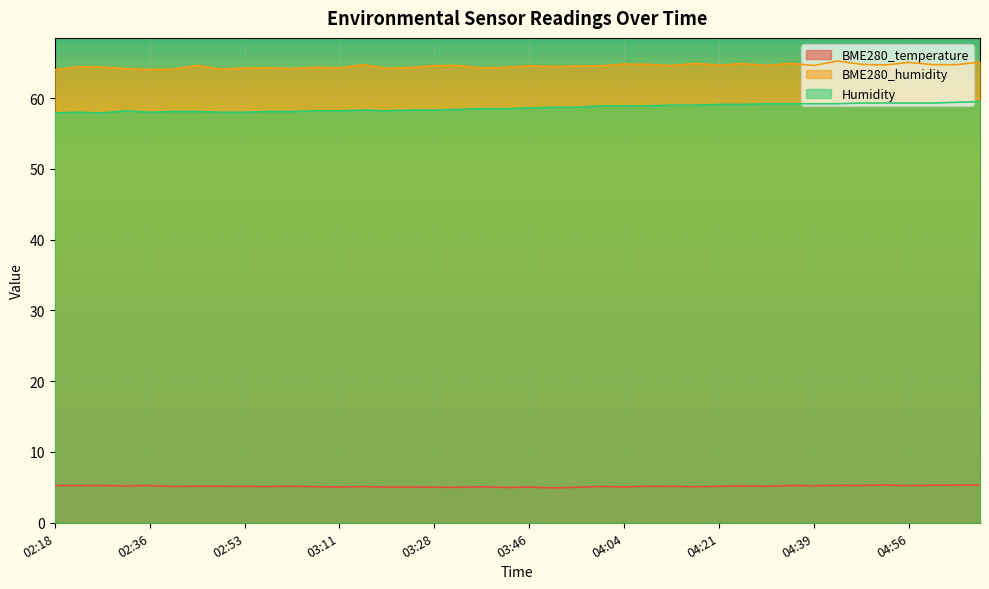

Where does the BME280_temperature series first go above 5?

02:18